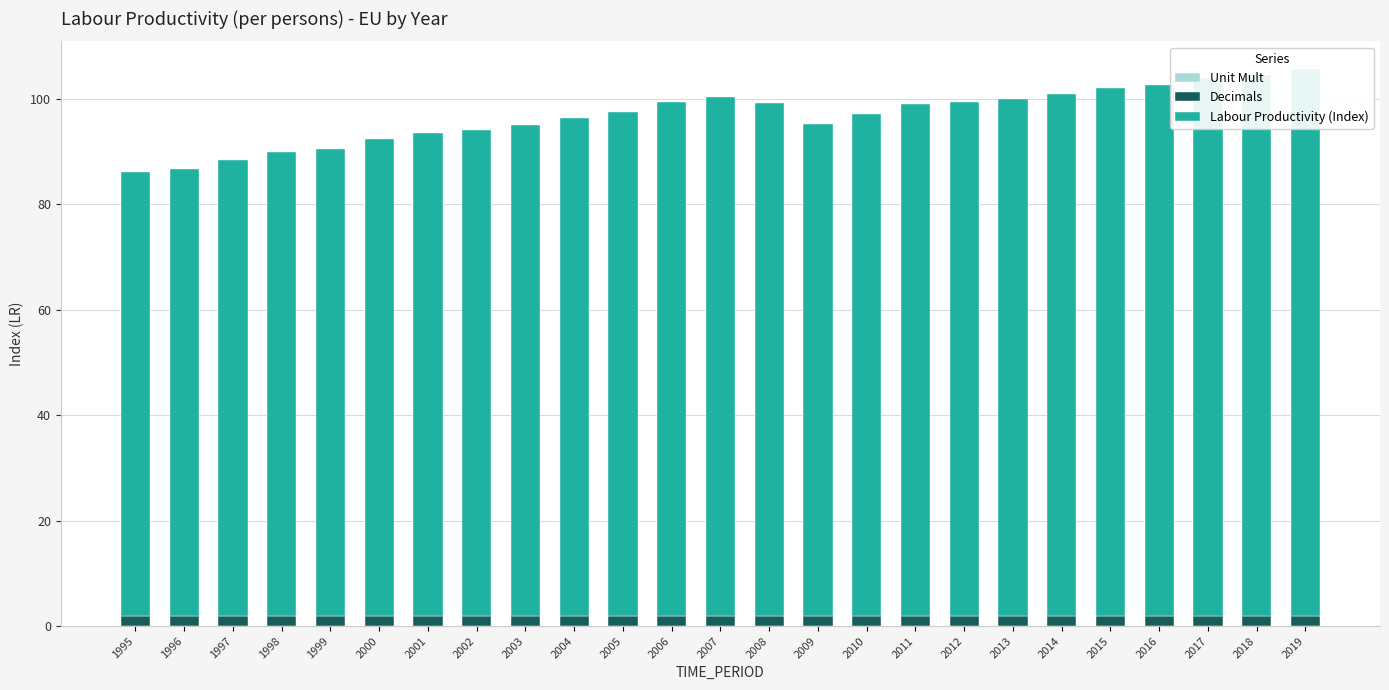

What is the lowest value of the Decimals series?

2.0